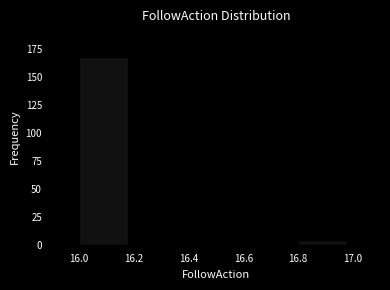

Which range on the x-axis has the tallest bar?

16.0 to 16.2